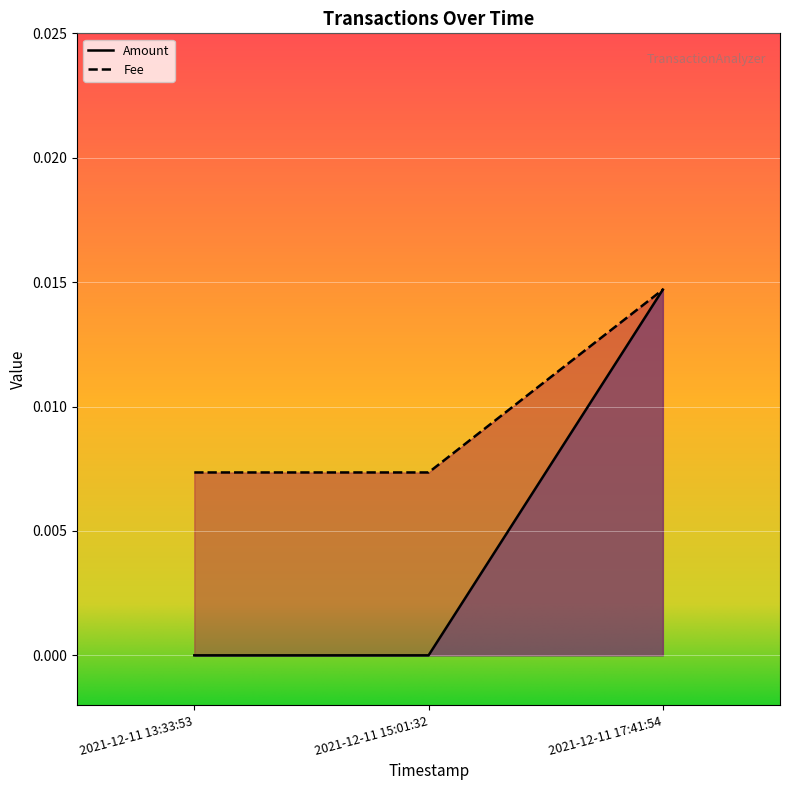

At which label does Amount reach its peak?

2021-12-11 17:41:54